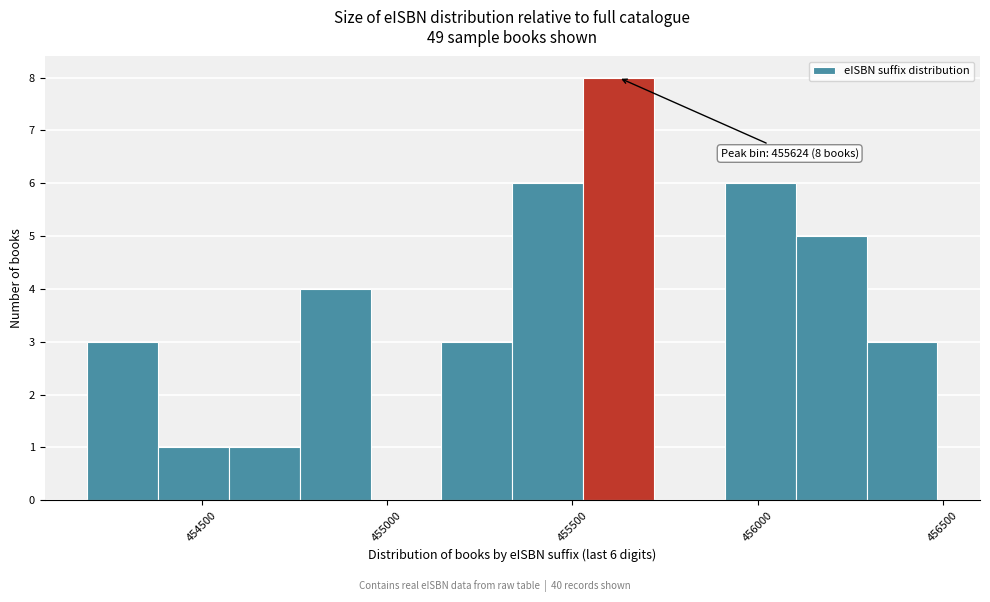

Around what value on the x-axis is the tallest bar? Give the approximate position of its centre, as read against the axis.

455600